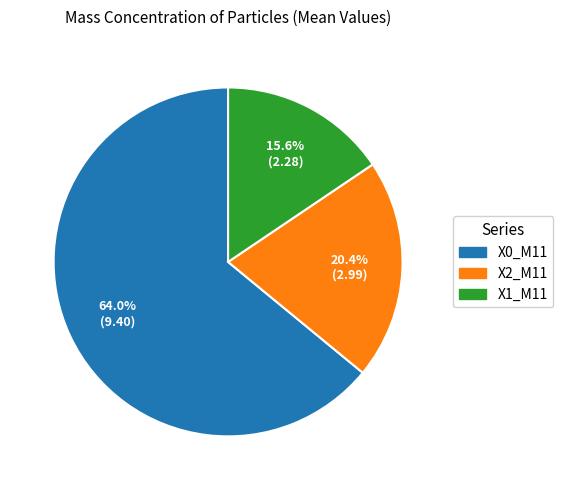

How many segments does this pie chart have?

3